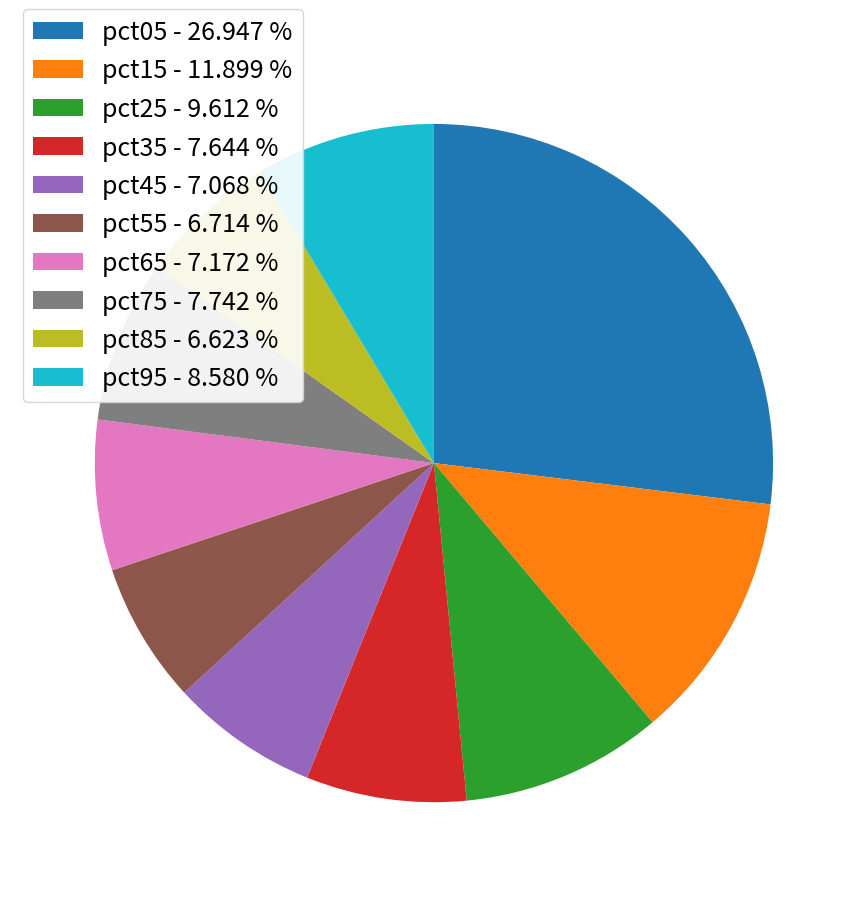

Combined, do pct25 - 9.612 % and pct15 - 11.899 % account for over 50%?

No